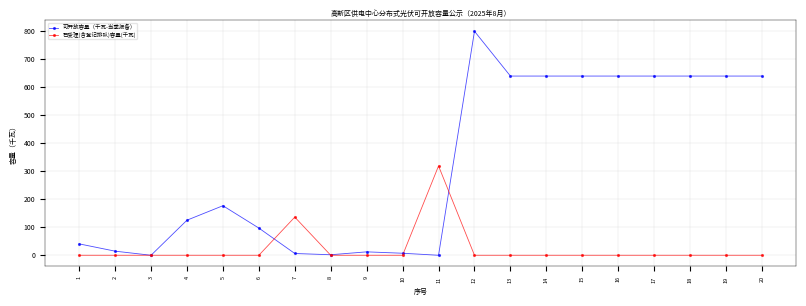

At 12, list the series in order from largest to smallest.

可开放容量（千瓦-当季报备）, 已受理(含登记排队)容量(千瓦)